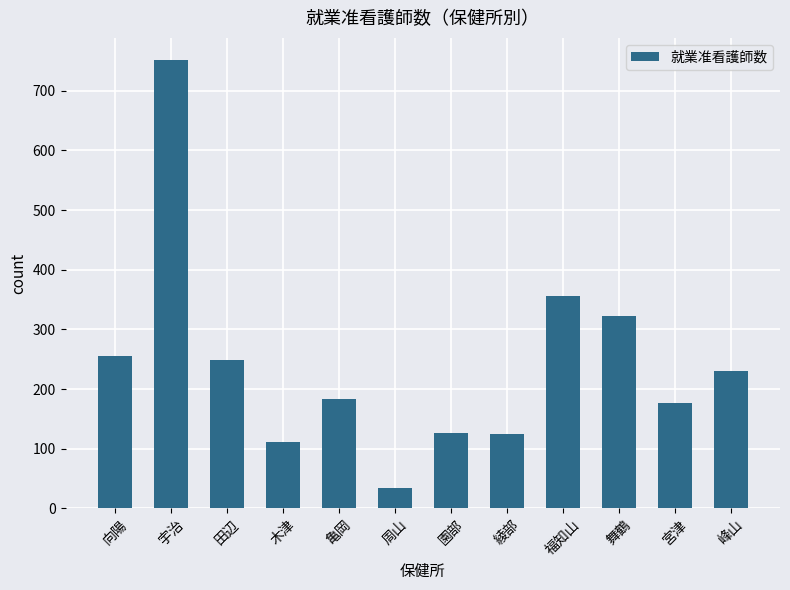

What is the difference between the values at 田辺 and 亀岡?

65